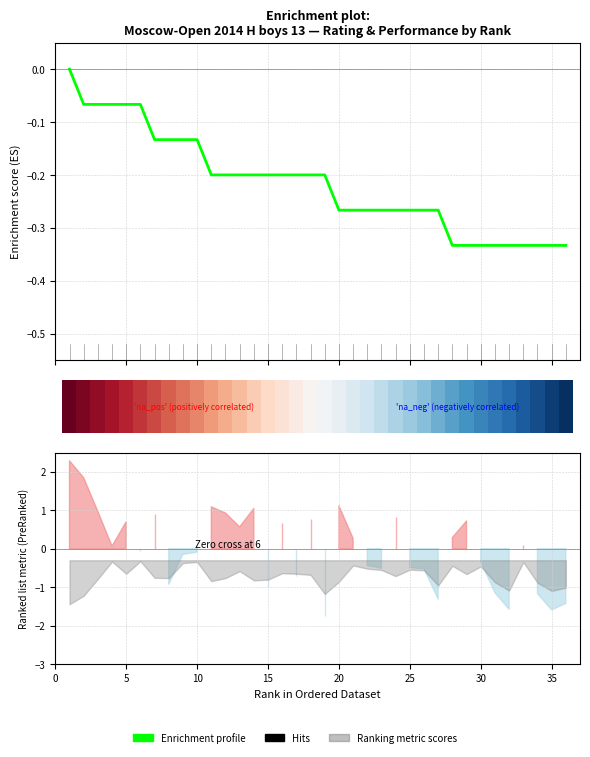

Count the number of categories in the chart.

36